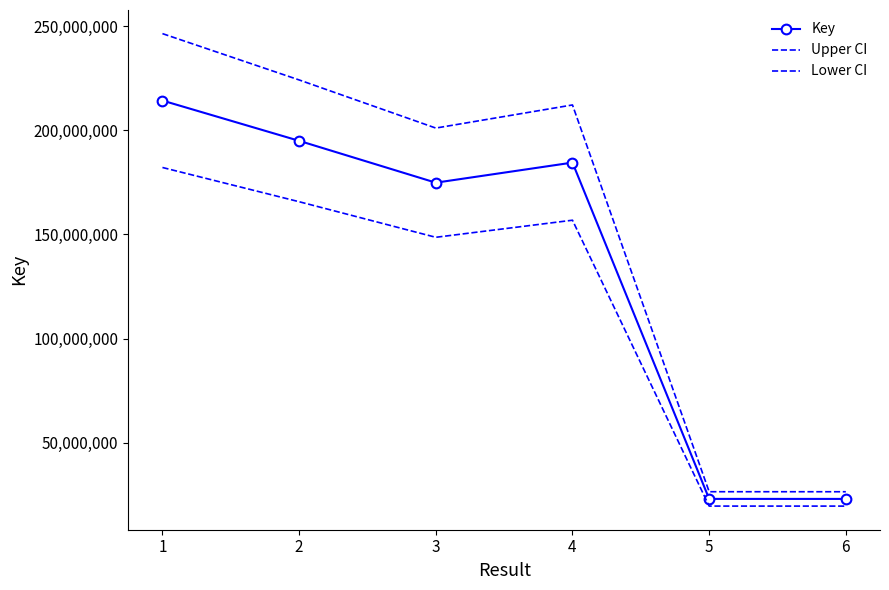

What is the sum of all Lower CI values?

692463572.9